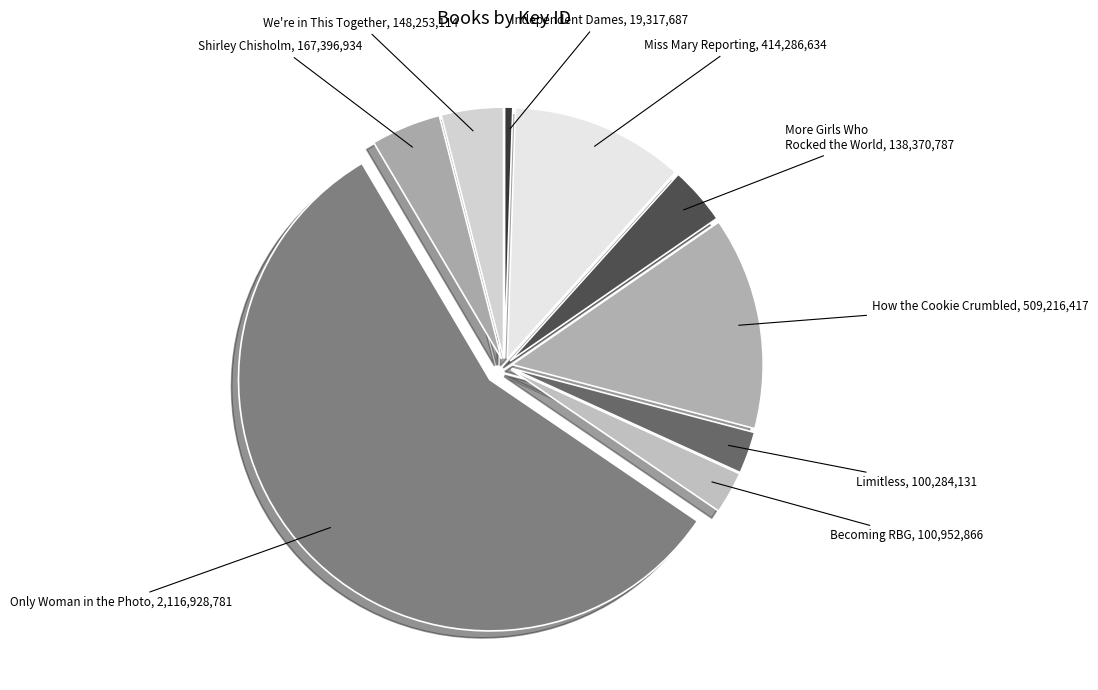

What is the smallest slice in the pie chart?

Independent Dames